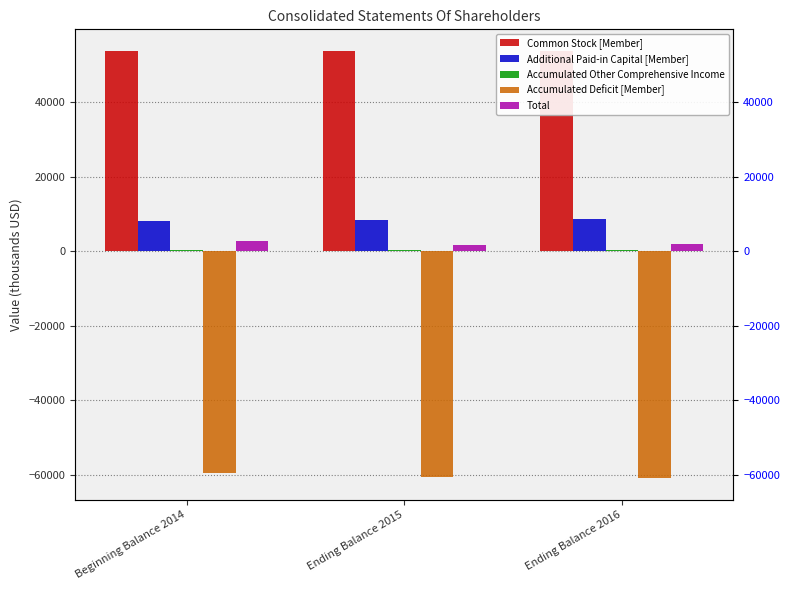

True or false: Total has a value of 1805 at Ending Balance 2016.

True